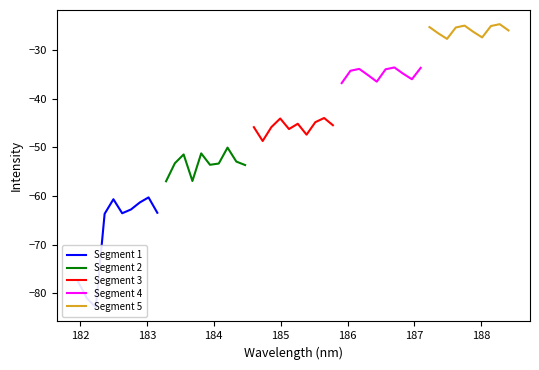

True or false: Segment 1 and Segment 4 intersect in this chart.

False